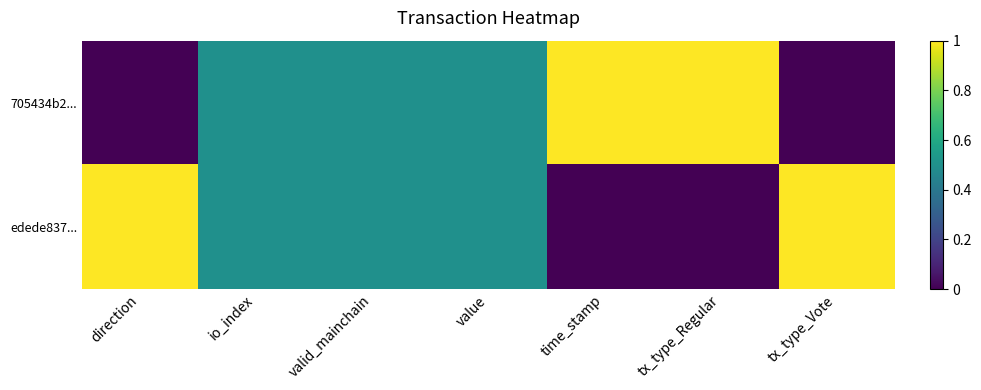

At which category does the chart reach its peak across all series?

time_stamp